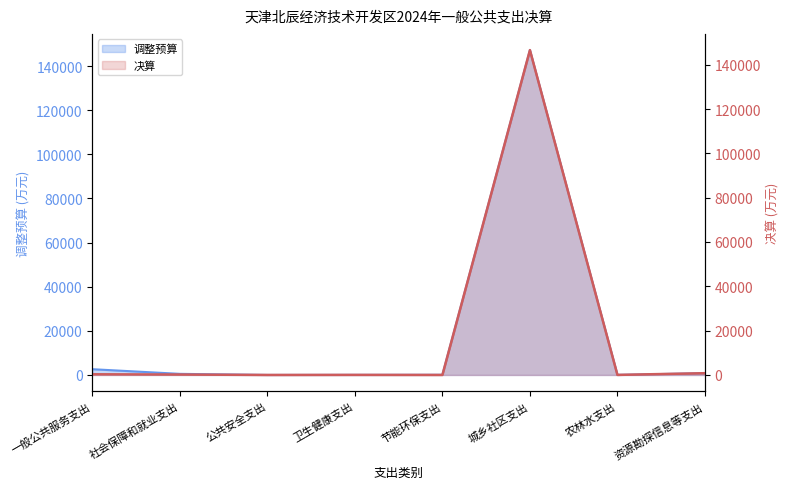

List the series in order of their overall mean, highest first.

调整预算, 决算